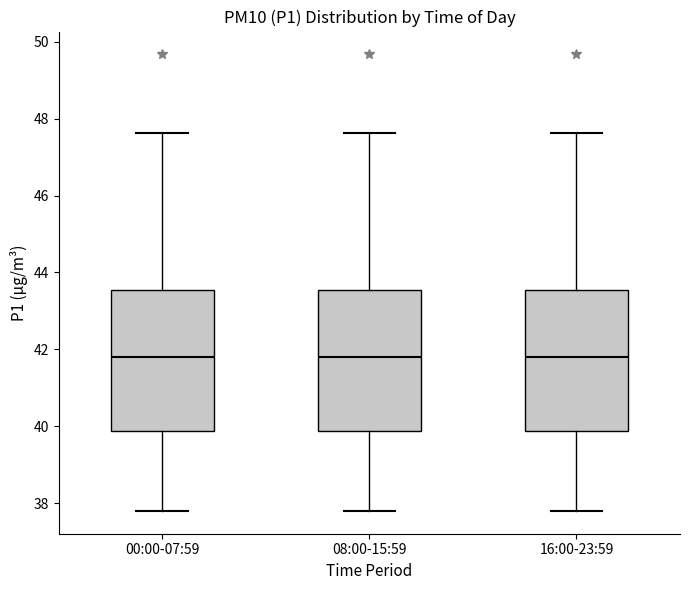

Reading left to right, read every box against the y-axis: the position of its median line, the range the box covers, and the ends of its whiskers. The values are not printed on the chart, so give them approximately, as read against the axis.

00:00-07:59: median 41.8, box 39.8 to 43.6, whiskers 37.8 to 47.6
08:00-15:59: median 41.8, box 39.8 to 43.6, whiskers 37.8 to 47.6
16:00-23:59: median 41.8, box 39.8 to 43.6, whiskers 37.8 to 47.6